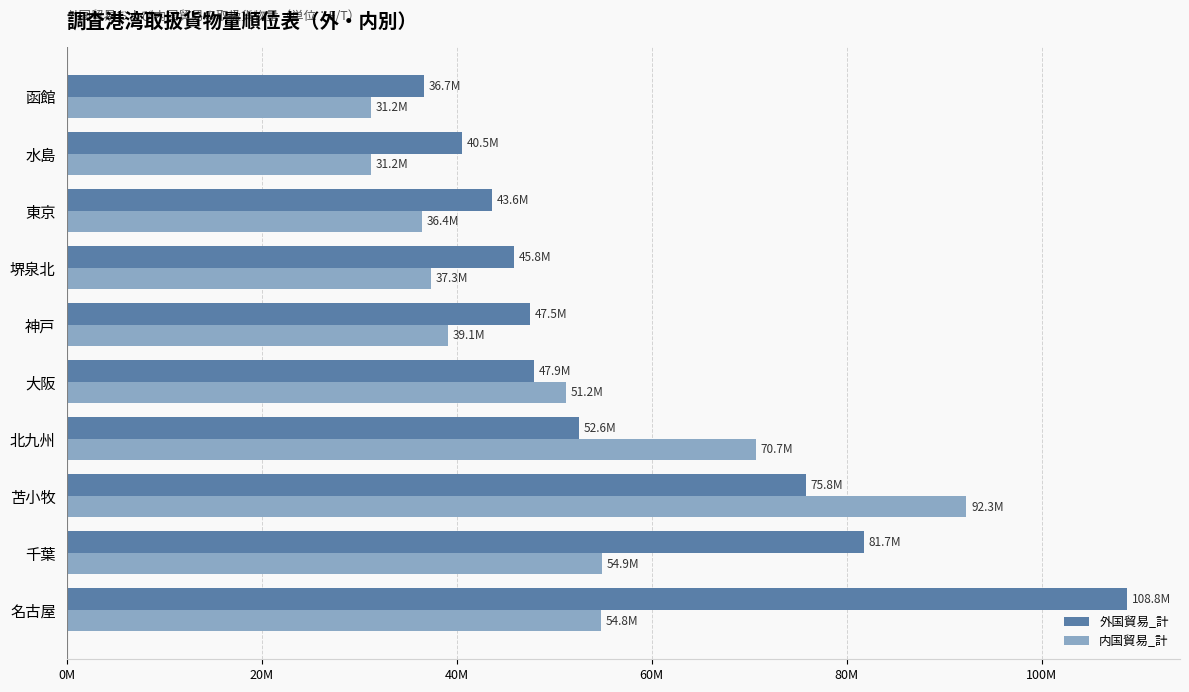

What are all the series names shown in the legend?

外国貿易_計, 内国貿易_計